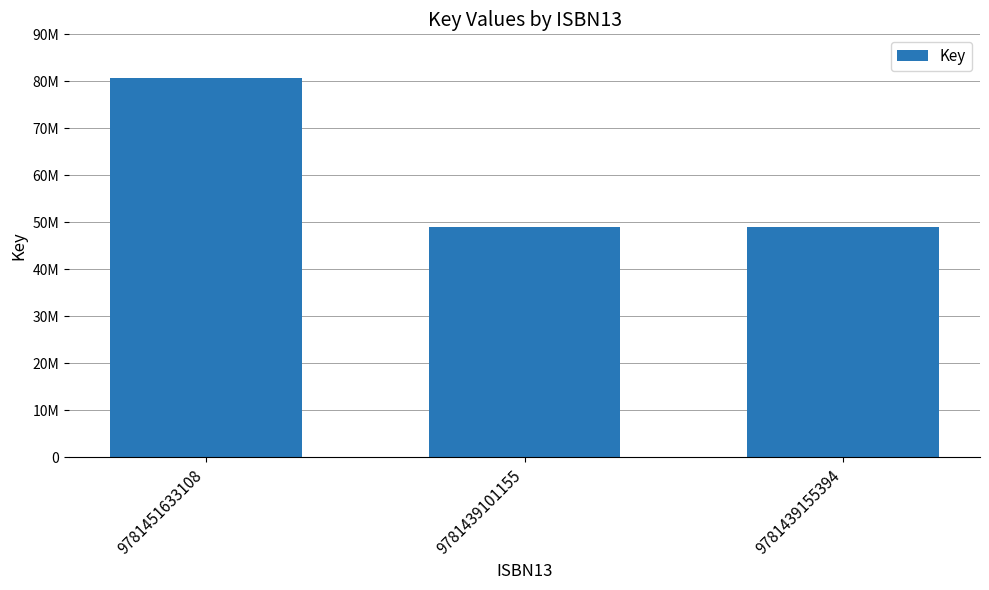

Are the bars horizontal?

No